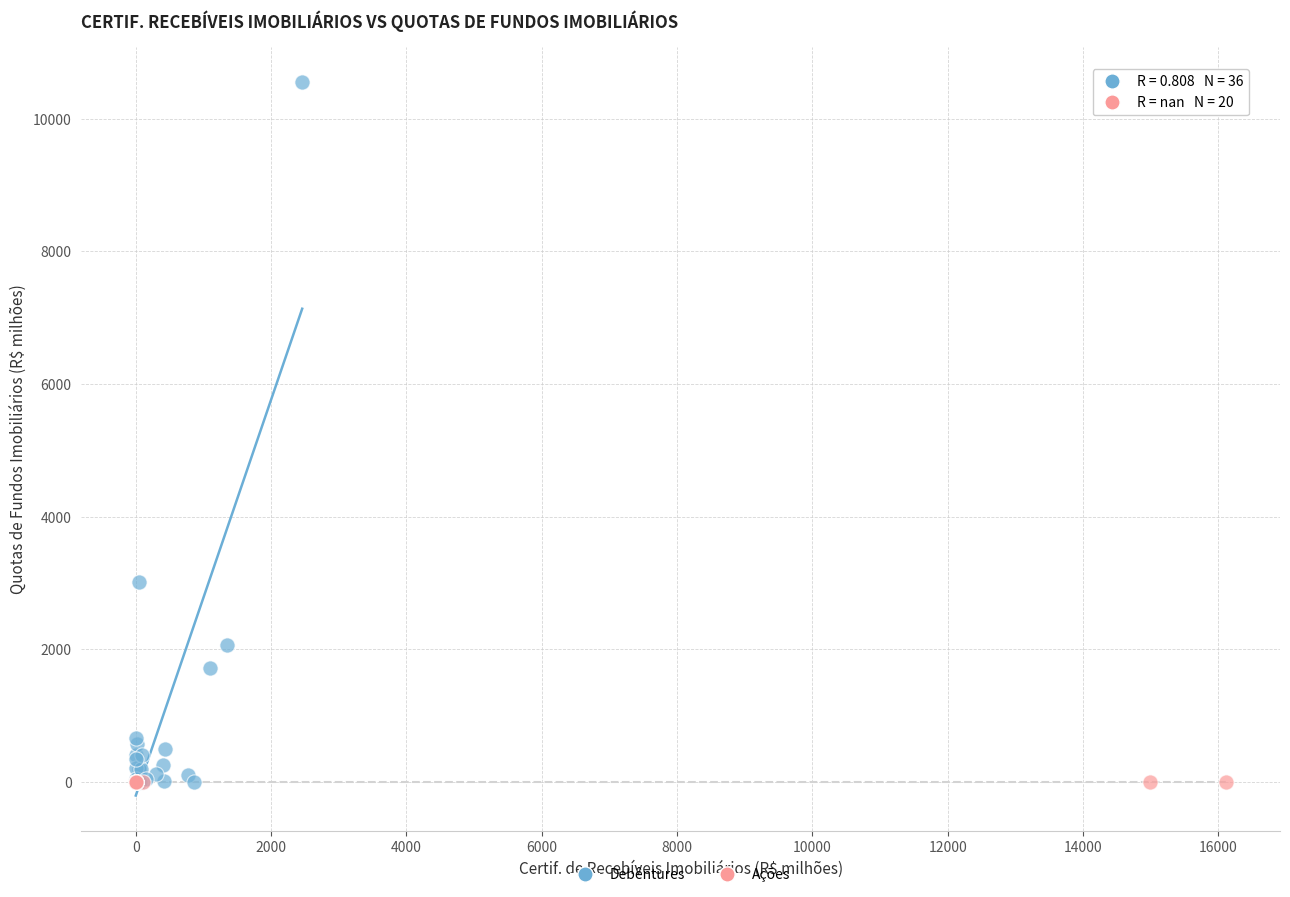

Which series contains the highest Y value?

Debêntures